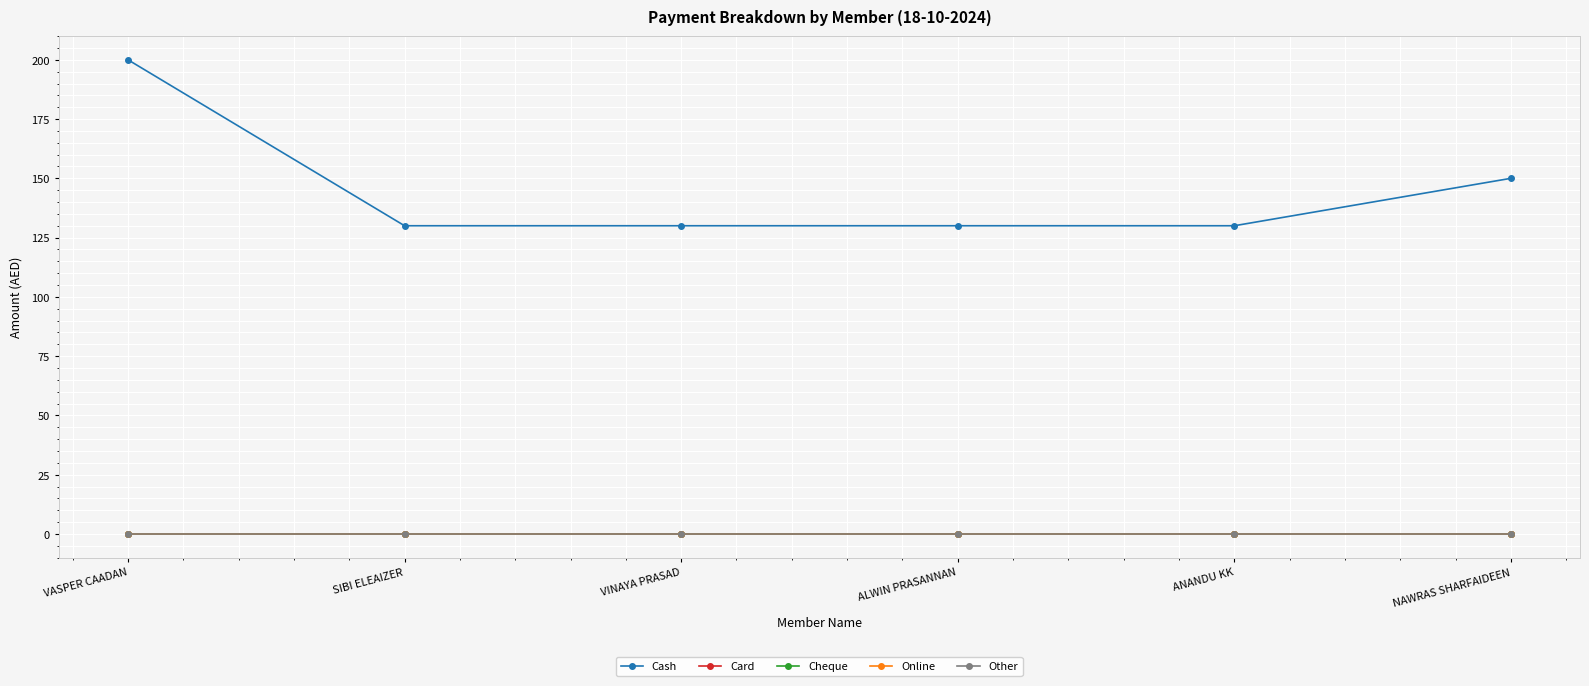

Does the chart have visible grid lines?

Yes